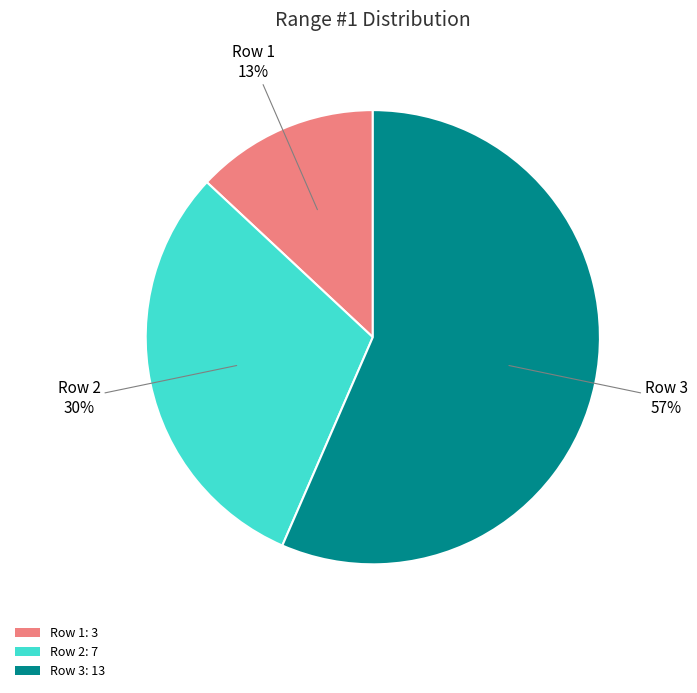

Between Row 3 and Row 2, which is larger?

Row 3